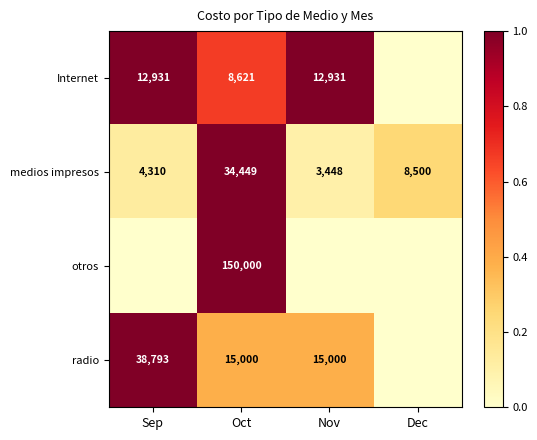

Which category has the lowest value in the medios impresos series?

Nov